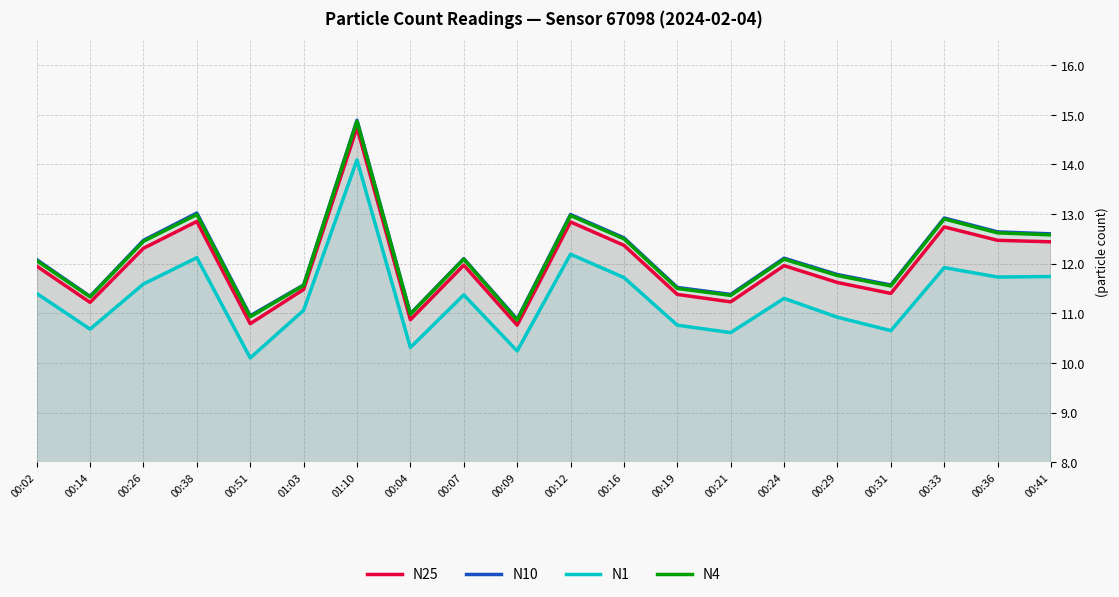

Which label corresponds to the smallest value in the chart?

00:51